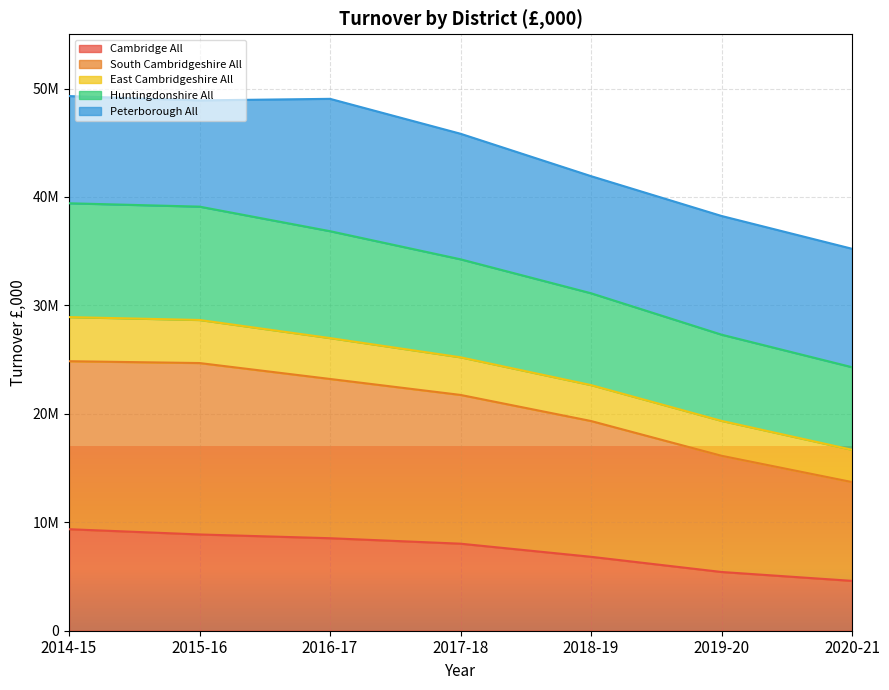

How many data points in Cambridge All are less than 8026088?

3